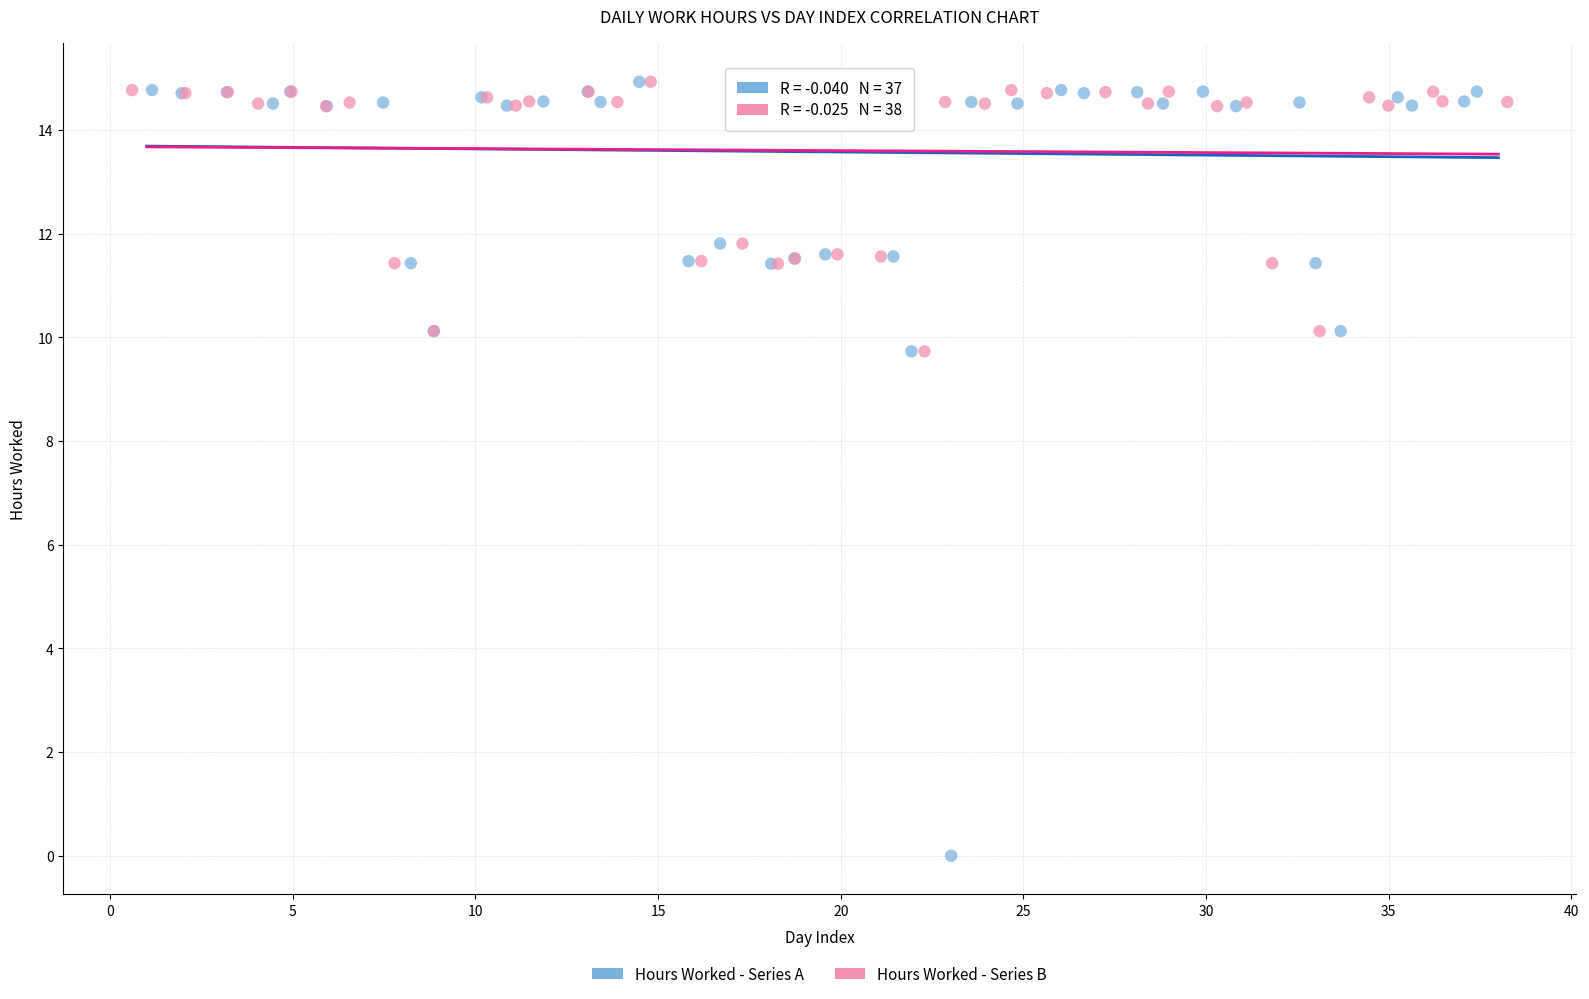

Which series reaches the minimum Y coordinate?

Hours Worked - Series A